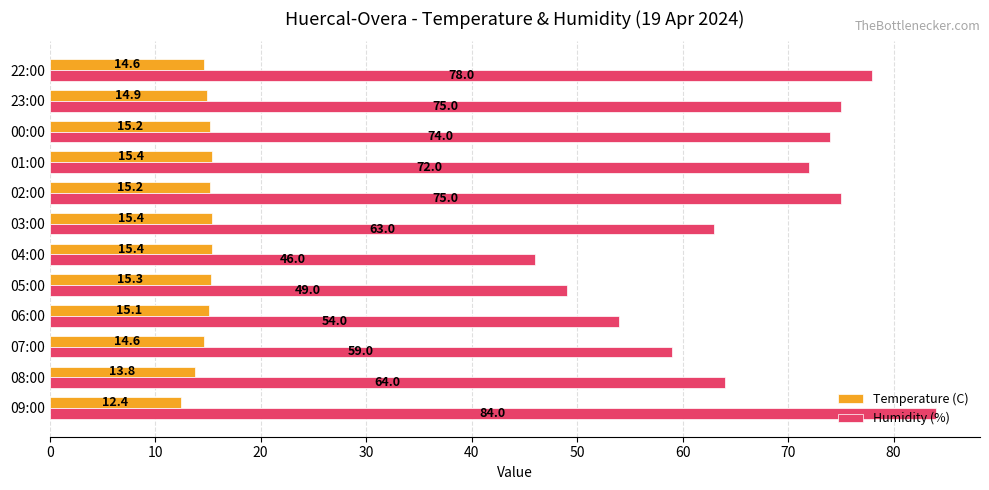

What is the difference between the Humidity (%) values at 04:00 and 02:00?

29.0